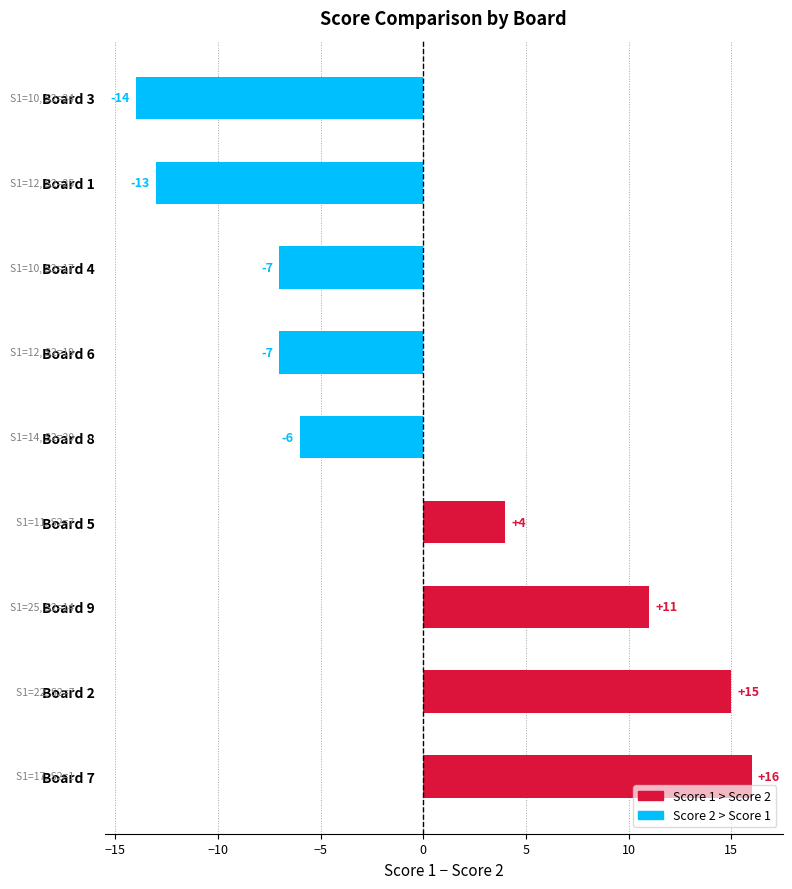

Reading left to right, what are all the values shown in this chart?

Score 1: 0=12	1=22	2=10	3=10	4=11	5=12	6=17	7=14	8=25
Score 2: 0=25	1=7	2=24	3=17	4=7	5=19	6=1	7=20	8=14